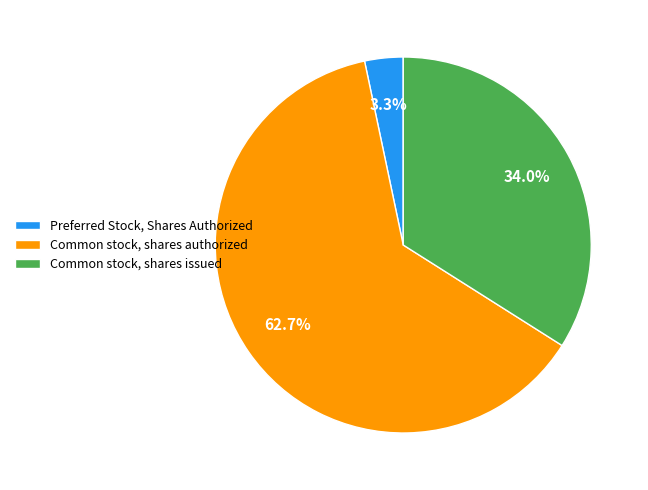

To the nearest percent, what percentage of the pie is Common stock, shares authorized?

63%